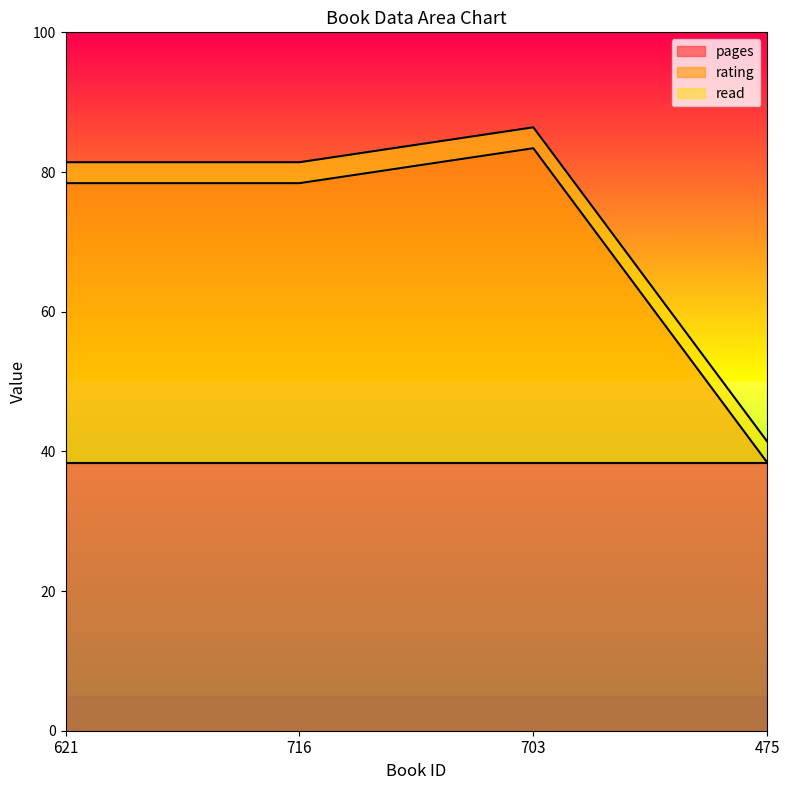

Between 621 and 716, which is larger?

621